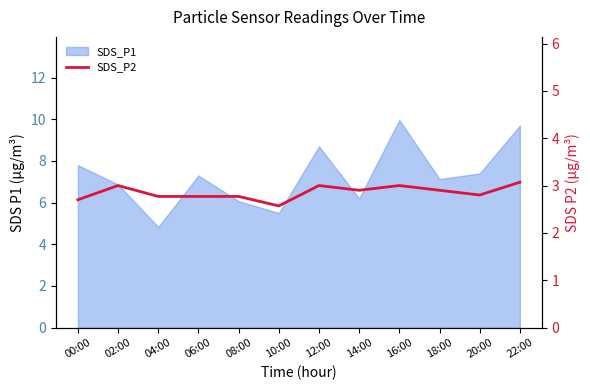

What is the difference between the second highest and second lowest values?

0.3